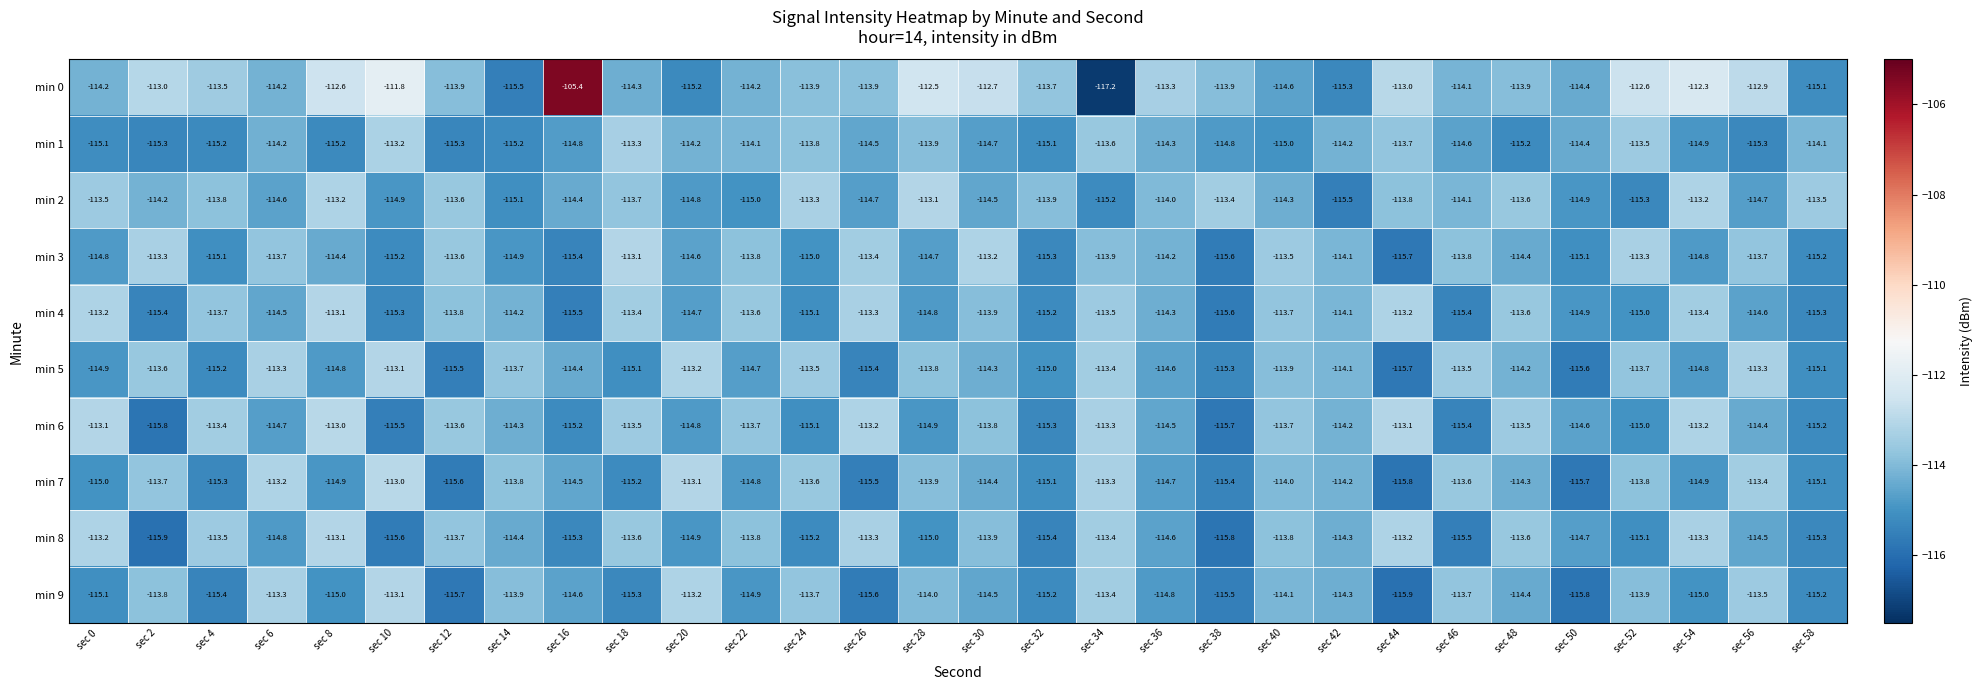

At which category does the chart reach its minimum across all series?

sec 34